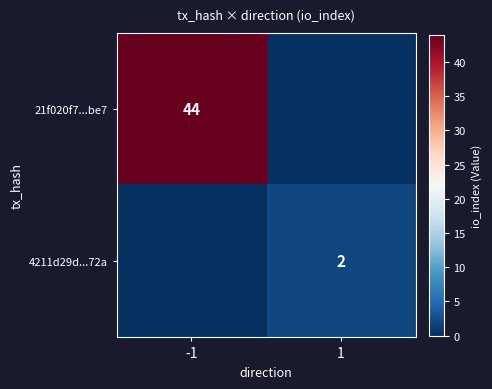

At how many categories does at least one series exceed 39?

1